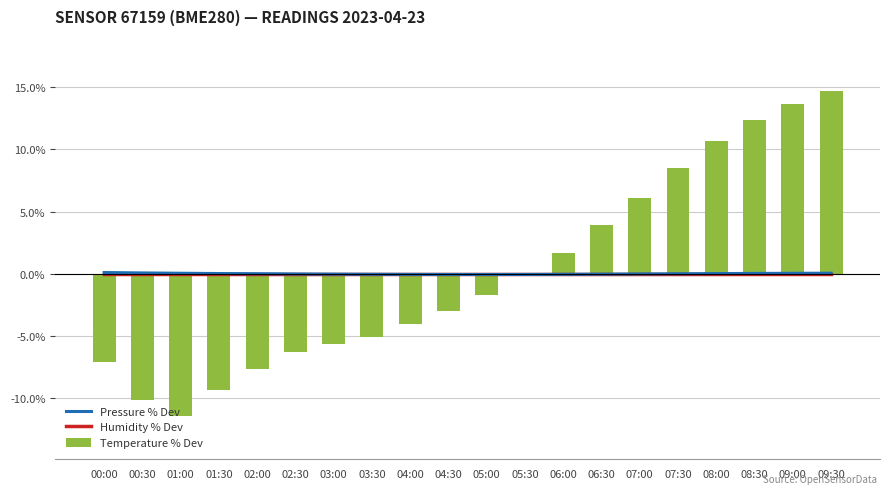

Reading left to right, extract all data points from this chart.

Pressure % Dev: 0.1	0.1	0.0	0.0	0.0	-0.0	-0.0	-0.0	-0.0	-0.1	-0.1	-0.1	-0.0	-0.0	-0.0	0.0	0.0	0.0	0.0	0.0
Humidity % Dev: 0.0	0.0	0.0	0.0	0.0	0.0	0.0	0.0	0.0	0.0	0.0	0.0	0.0	0.0	0.0	0.0	0.0	0.0	0.0	0.0
Temperature % Dev: -7.1	-10.2	-11.4	-9.4	-7.7	-6.3	-5.6	-5.0	-4.0	-3.0	-1.7	-0.1	1.7	4.0	6.1	8.5	10.7	12.4	13.6	14.7